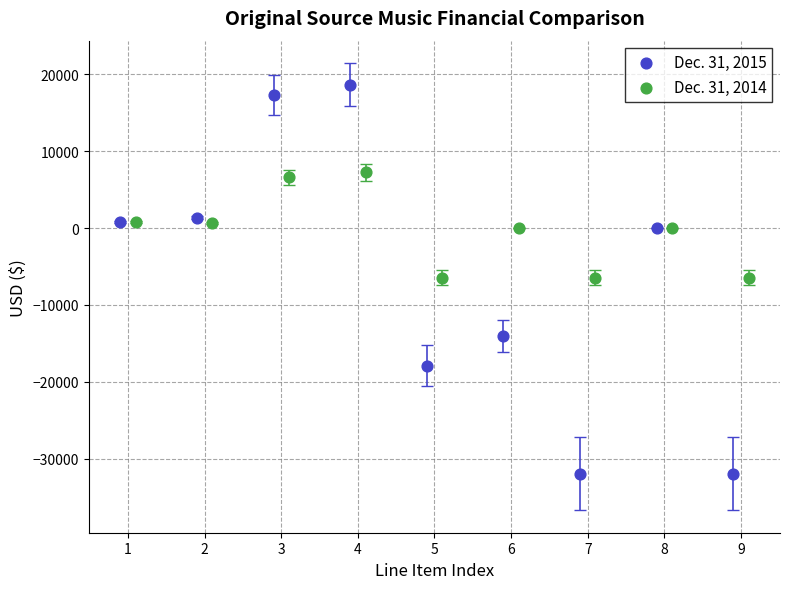

Which series reaches the maximum Y coordinate?

Dec. 31, 2015